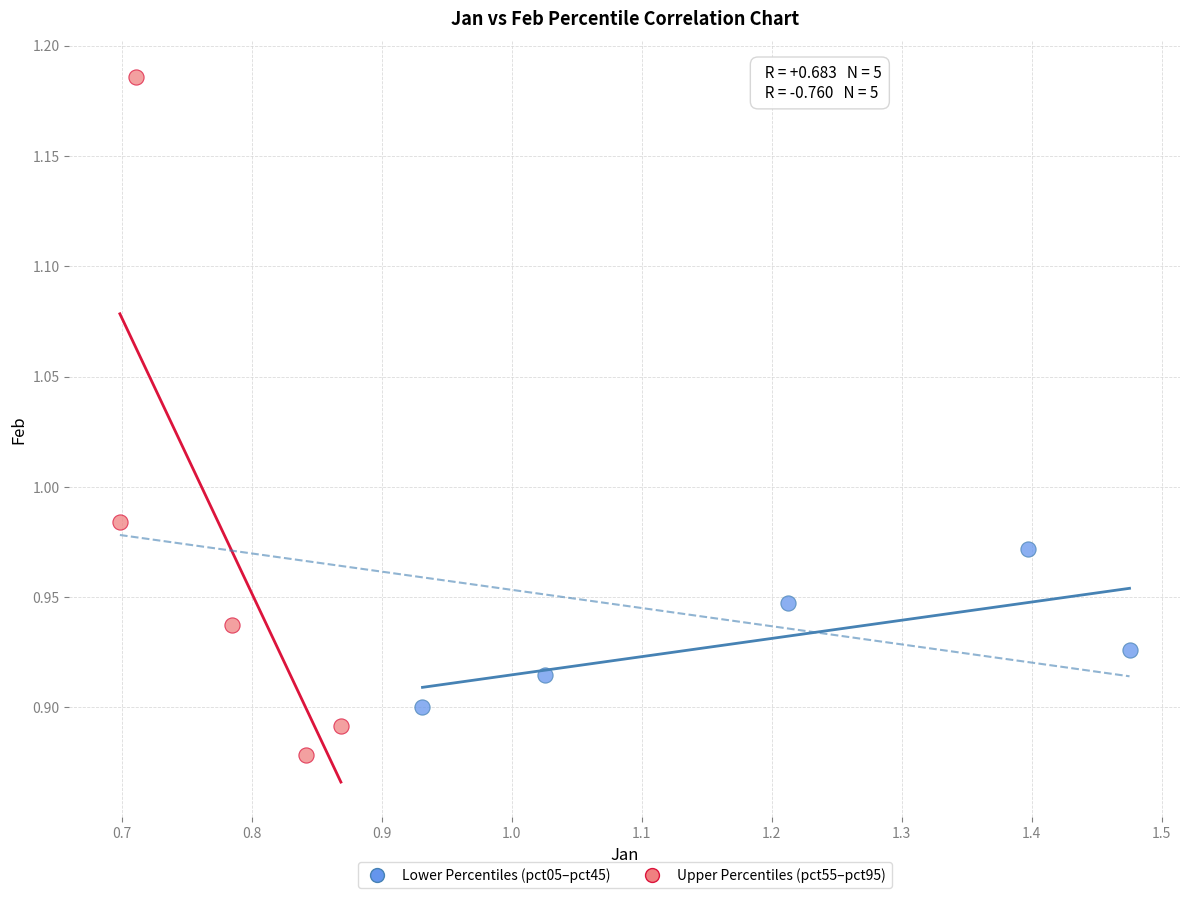

Which series contains the lowest Y value?

Upper Percentiles (pct55–pct95)